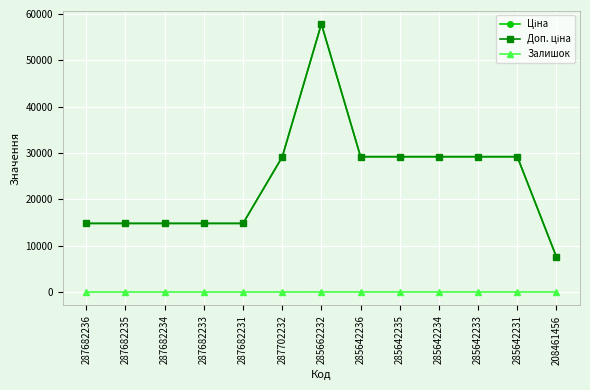

Does the chart have visible grid lines?

Yes